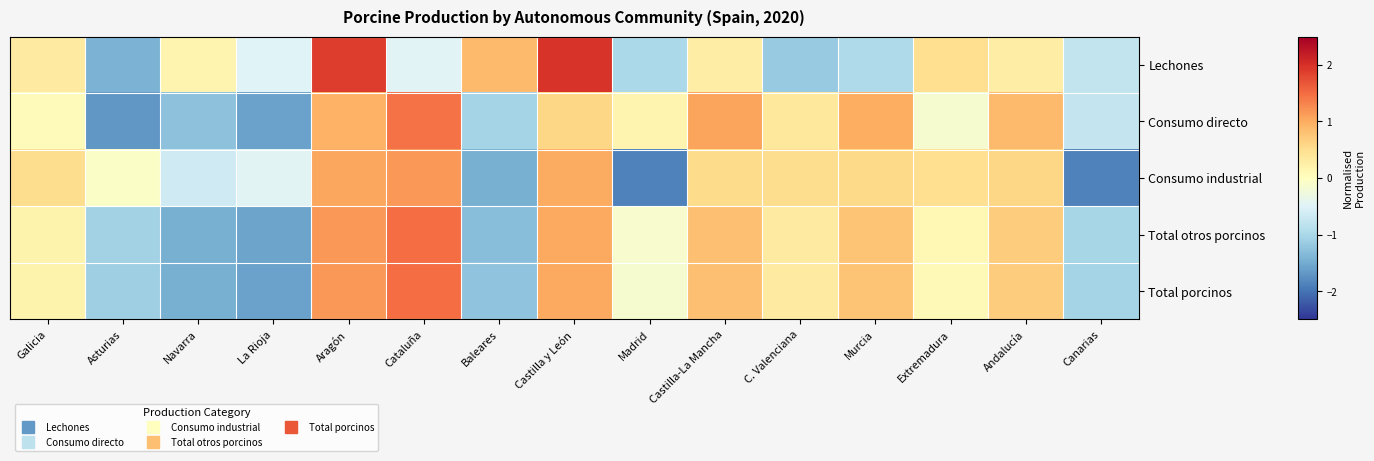

Between Galicia and Aragón, which is larger?

Aragón